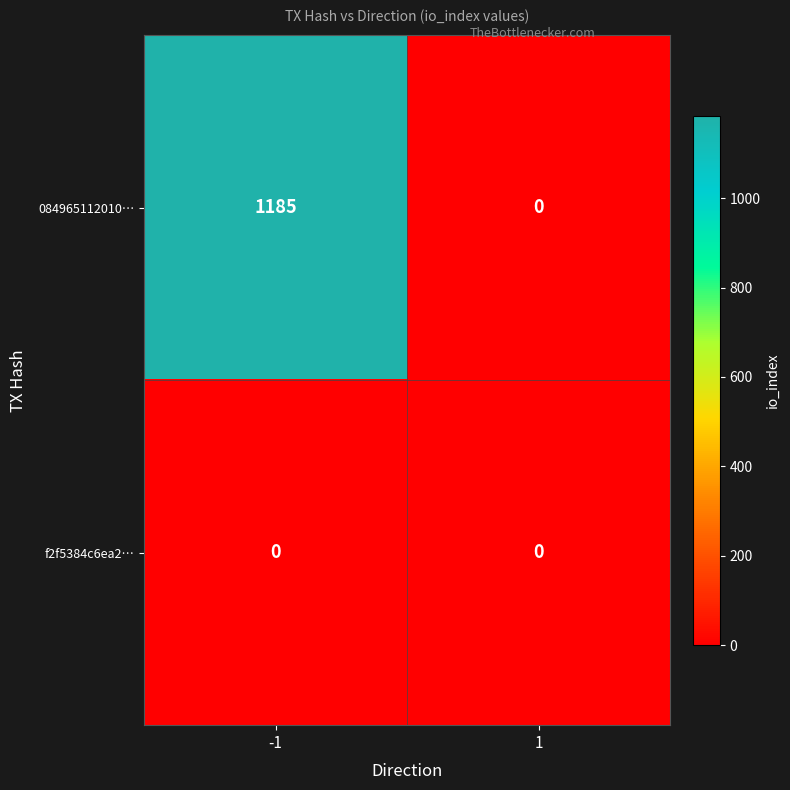

What is the total value across all series at -1?

1185